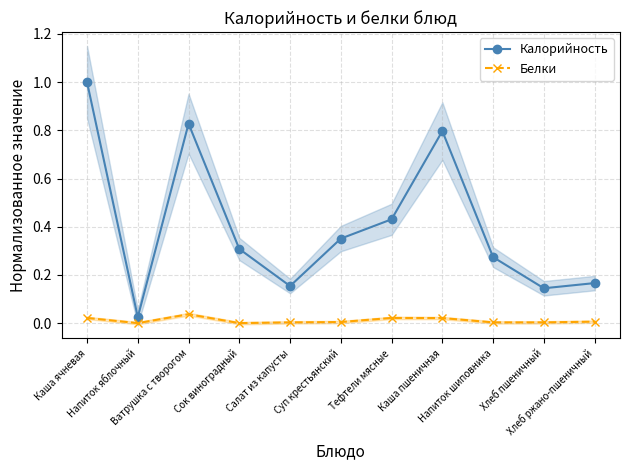

List the labels in order of Калорийность value, smallest first.

Напиток яблочный, Хлеб пшеничный, Салат из капусты, Хлеб ржано-пшеничный, Напиток шиповника, Сок виноградный, Суп крестьянский, Тефтели мясные, Каша пшеничная, Ватрушка с творогом, Каша ячневая